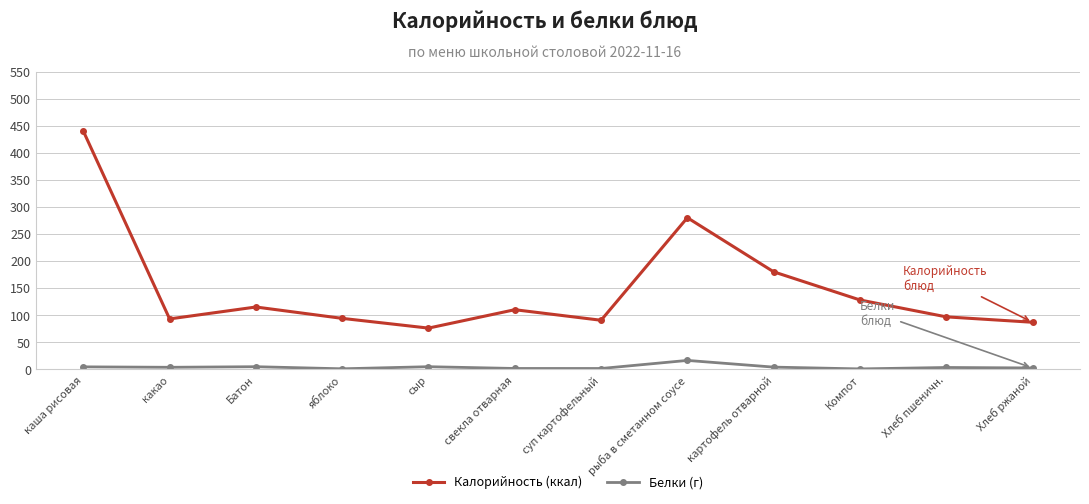

The value of Калорийность (ккал) at Хлеб пшеничн. is 96.8. True or false?

True